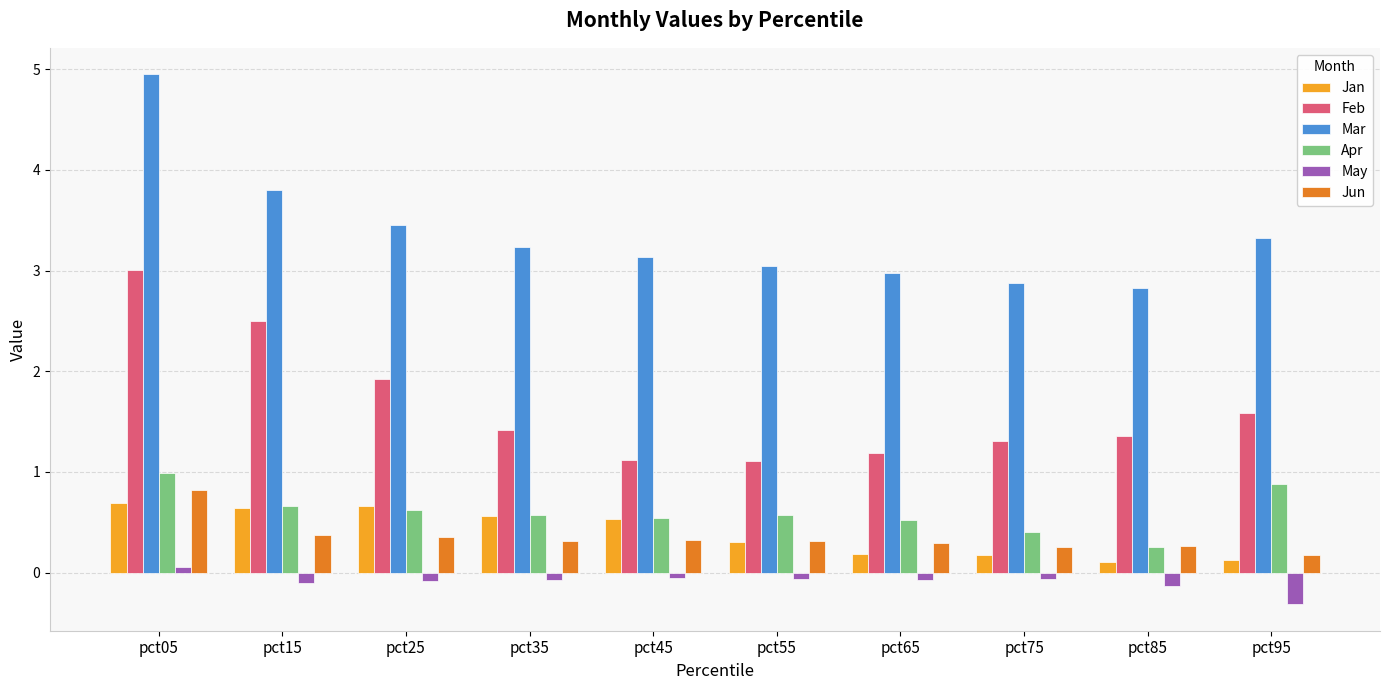

What is the sum of all May values?

-0.9